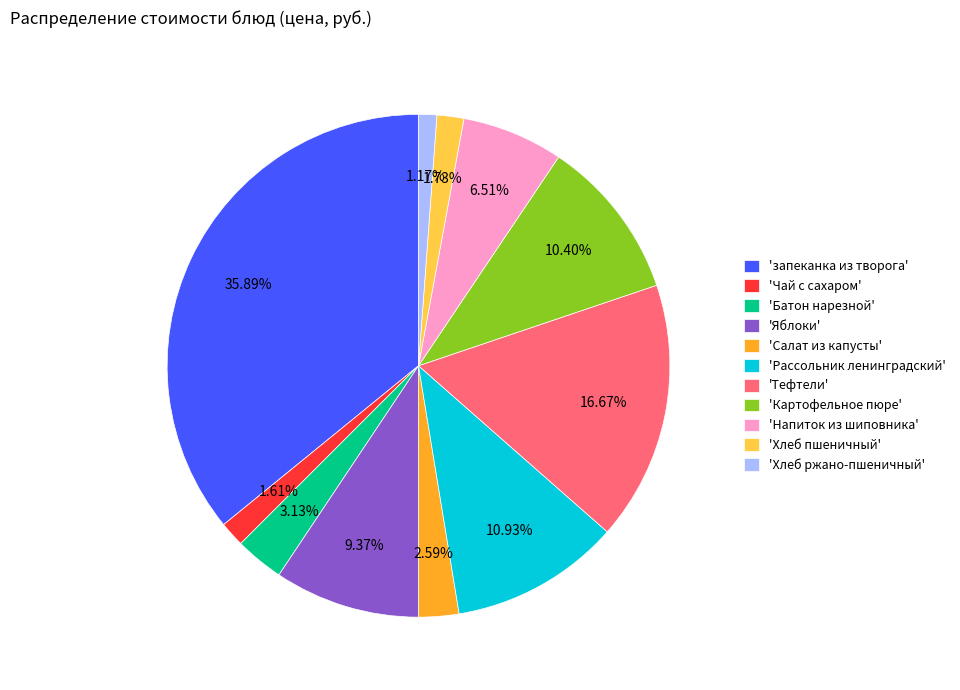

Is the sum of 'Напиток из шиповника' and 'Чай с сахаром' greater than half?

No